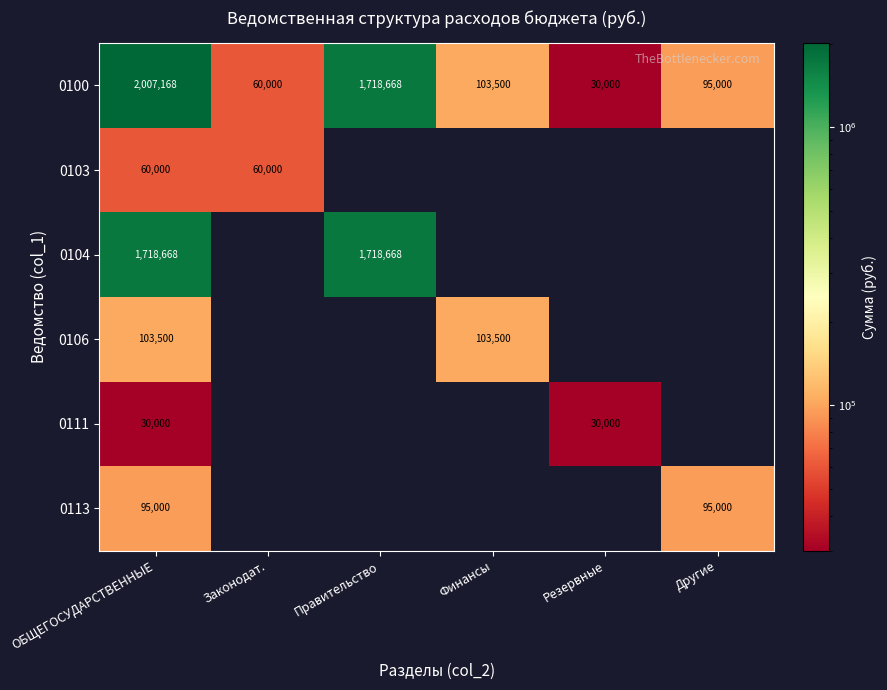

What is the highest value of the 0100 series?

2007168